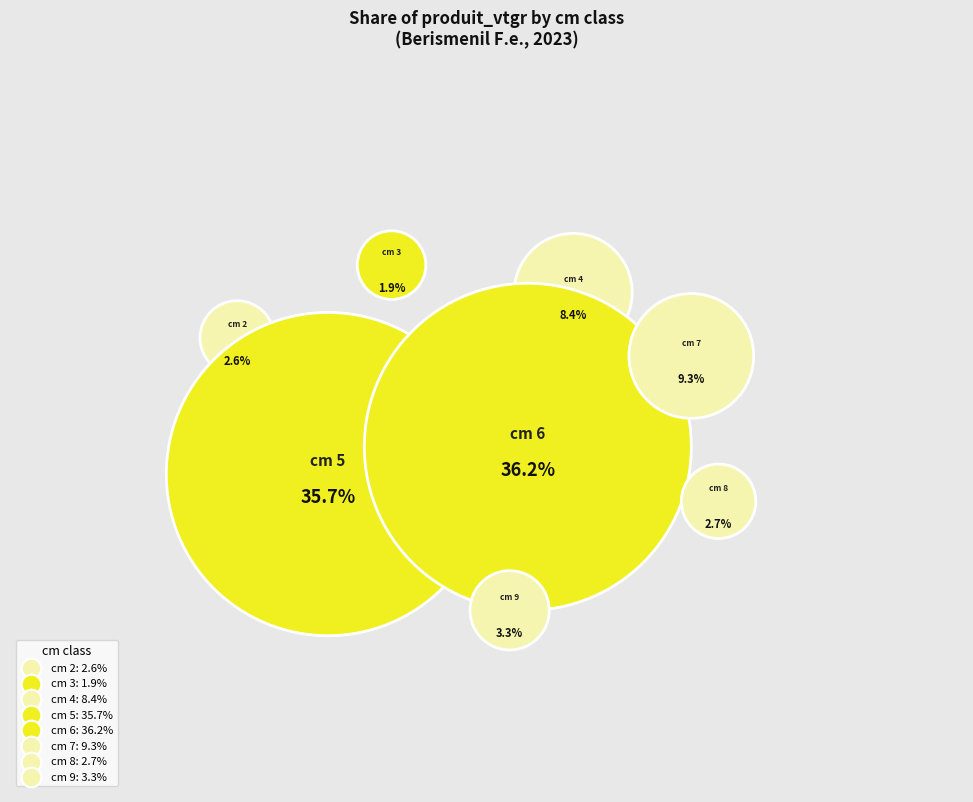

Rank the categories by value from highest to lowest.

cm 6, cm 5, cm 7, cm 4, cm 9, cm 8, cm 2, cm 3